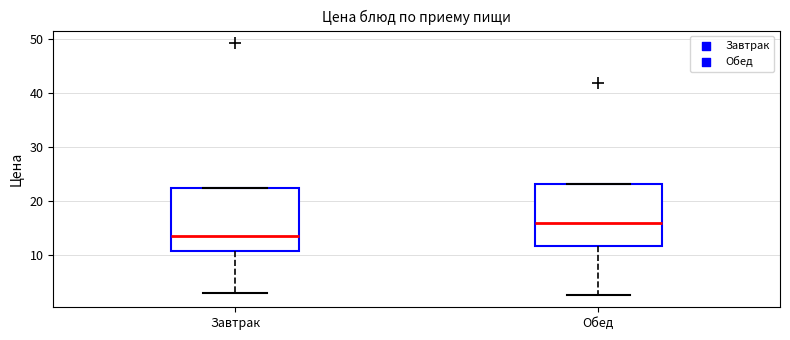

Which box's median line is the highest?

Обед